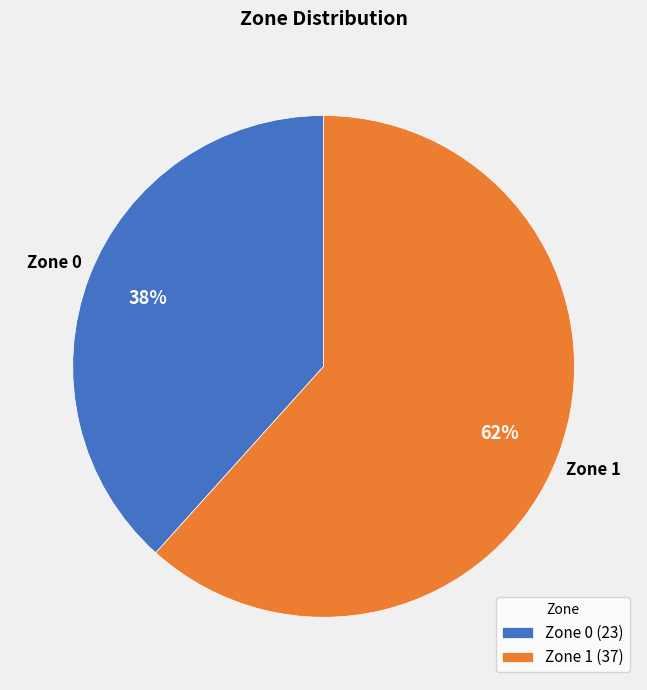

Approximately how many times larger is the value at Zone 1 compared to Zone 0?

1.6